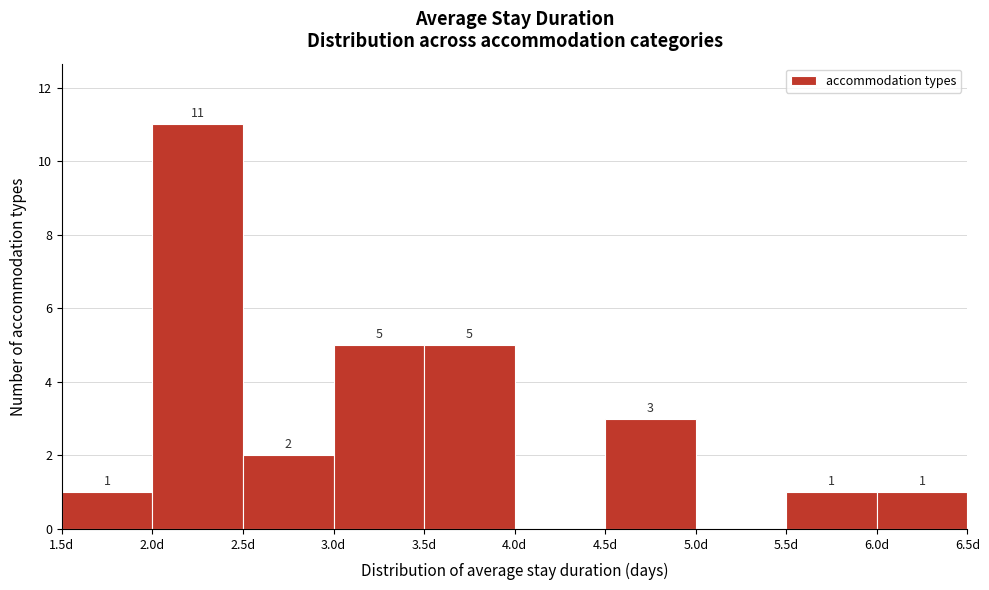

Over which range of the x-axis is the bar tallest?

2.0 to 2.5